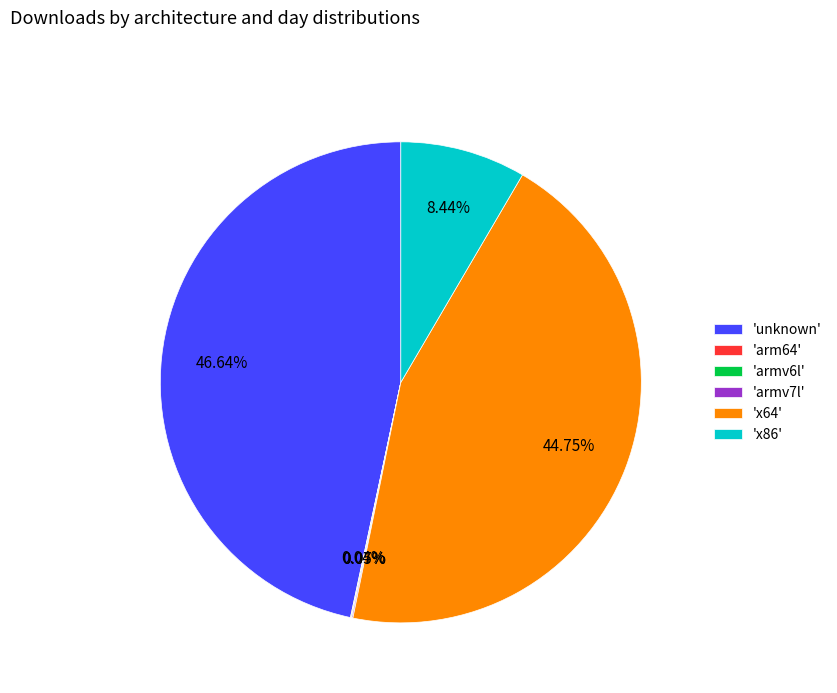

Does any single category account for the majority?

No